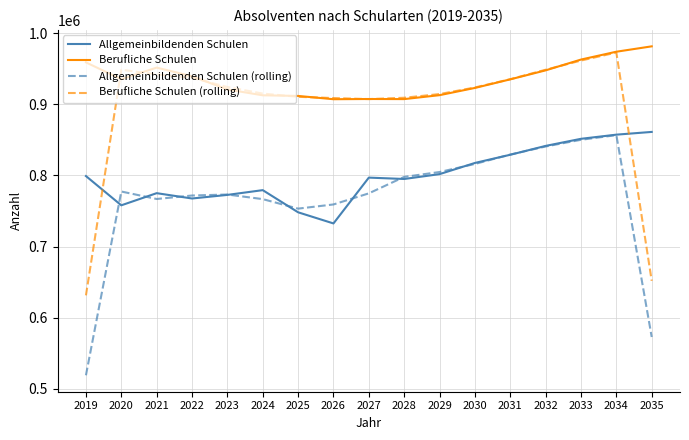

What is the total value across all series at 2027?

3386837.0